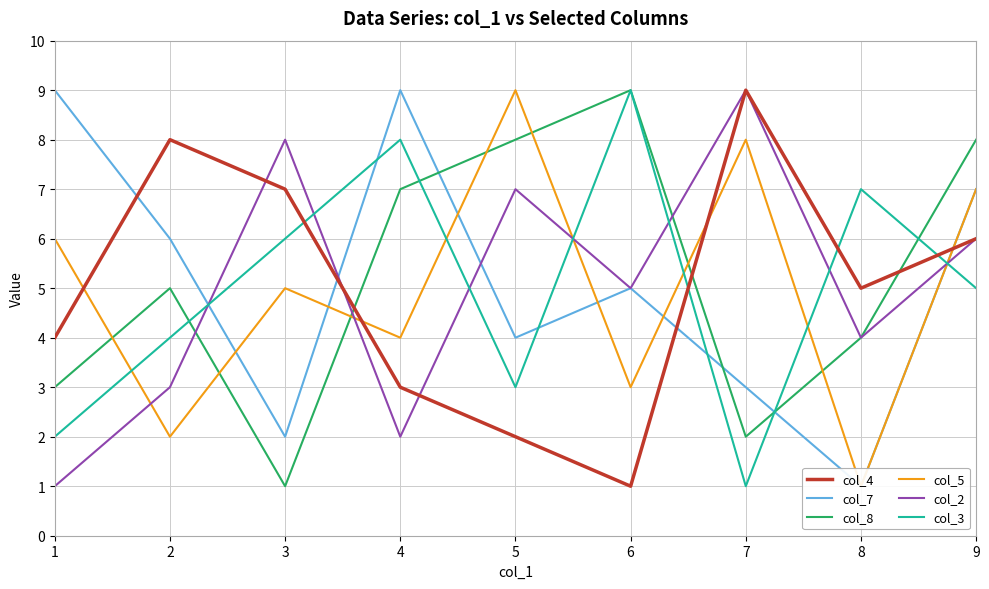

What is the maximum value shown in the chart?

9